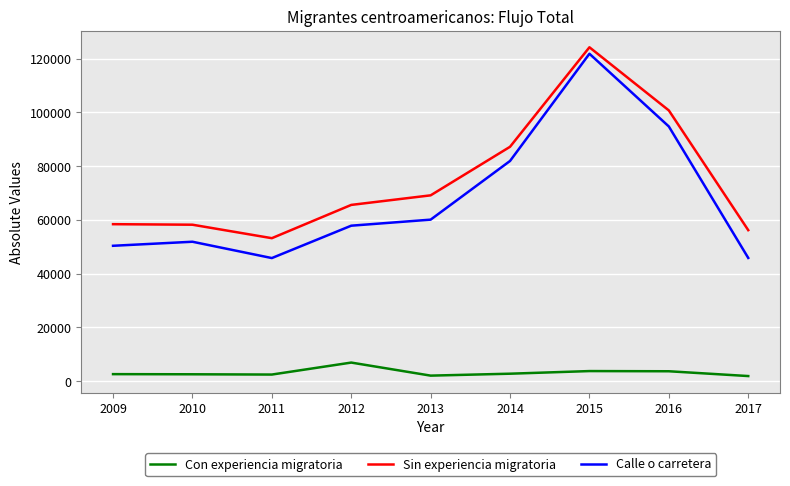

Rank the series at 2009 from lowest to highest value.

Con experiencia migratoria, Calle o carretera, Sin experiencia migratoria